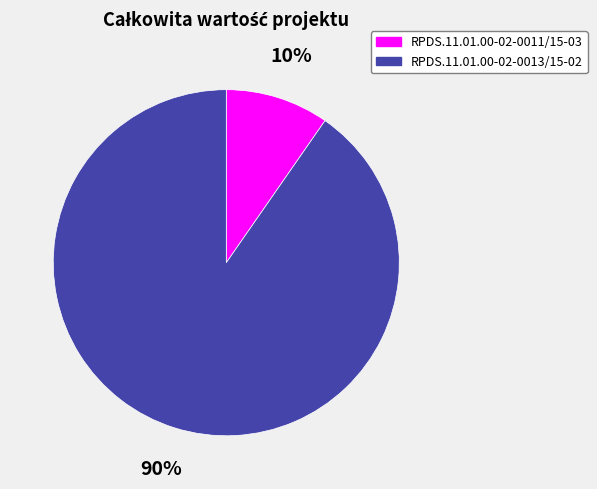

Is RPDS.11.01.00-02-0011/15-03 the majority of the pie?

No